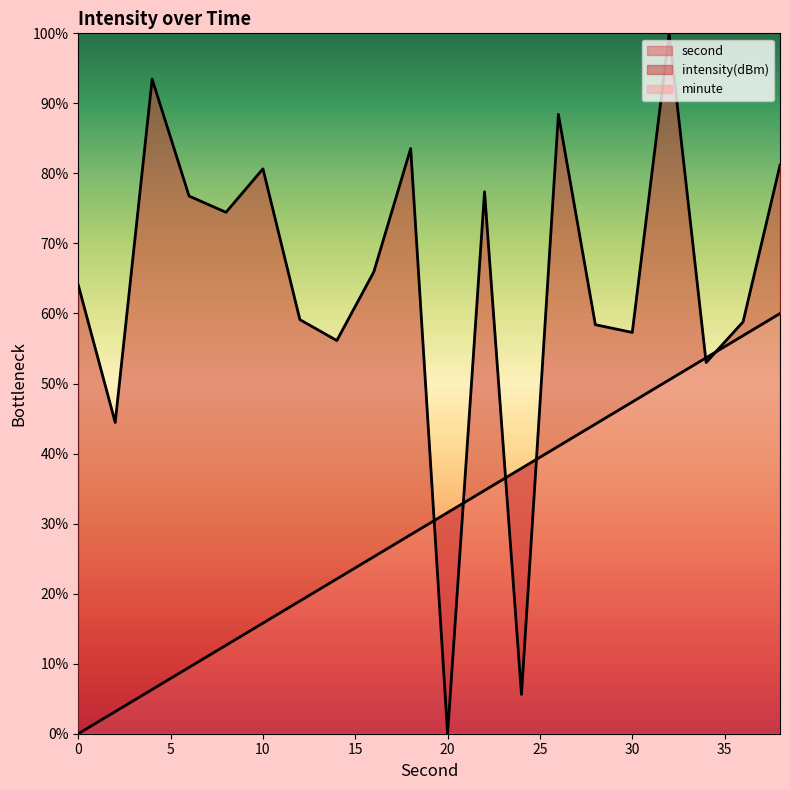

How many intersections are there between intensity(dBm) and second?

6